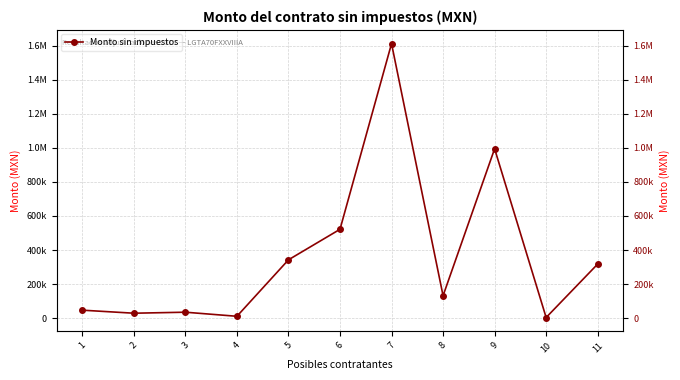

What is the smallest value displayed?

3640.0